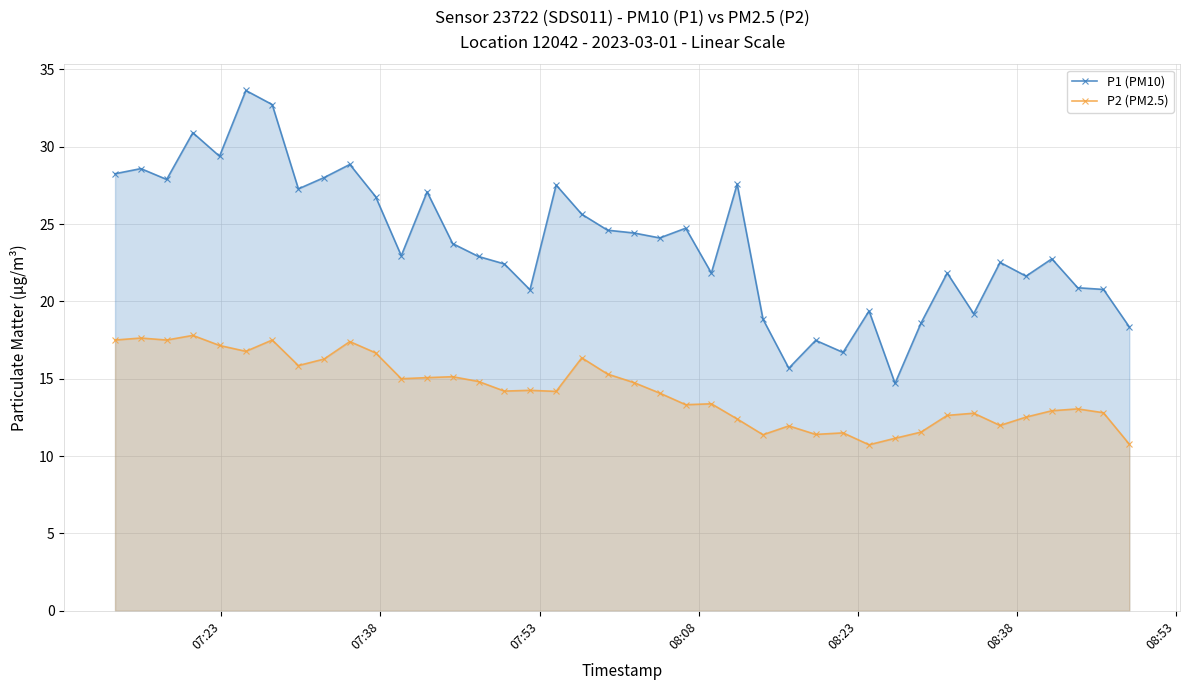

How many interior local valleys does the P2 (PM2.5) series have?

11